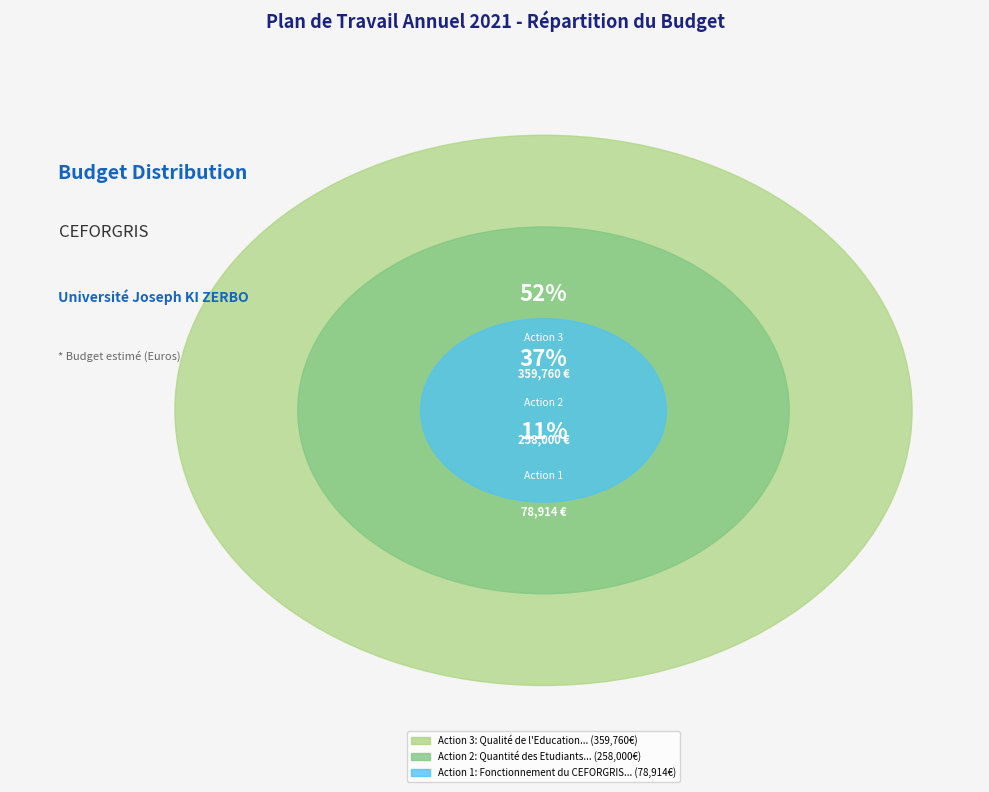

Is there a majority slice in this chart?

Yes